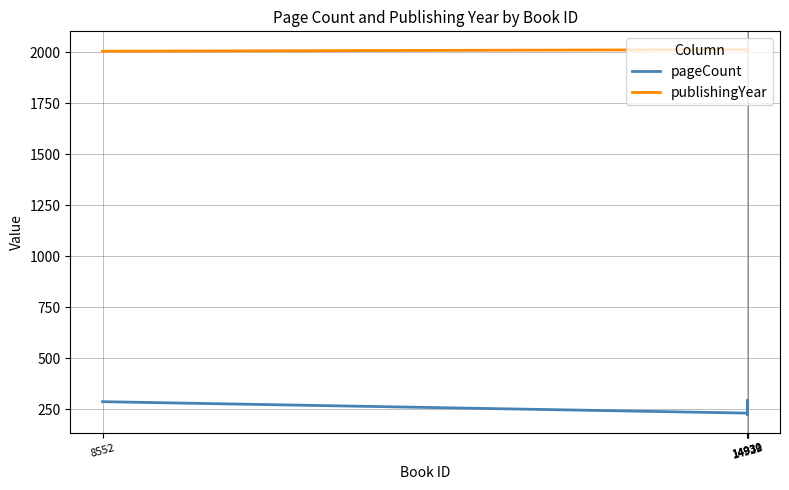

What is the label of the 4th point from the left?

14931